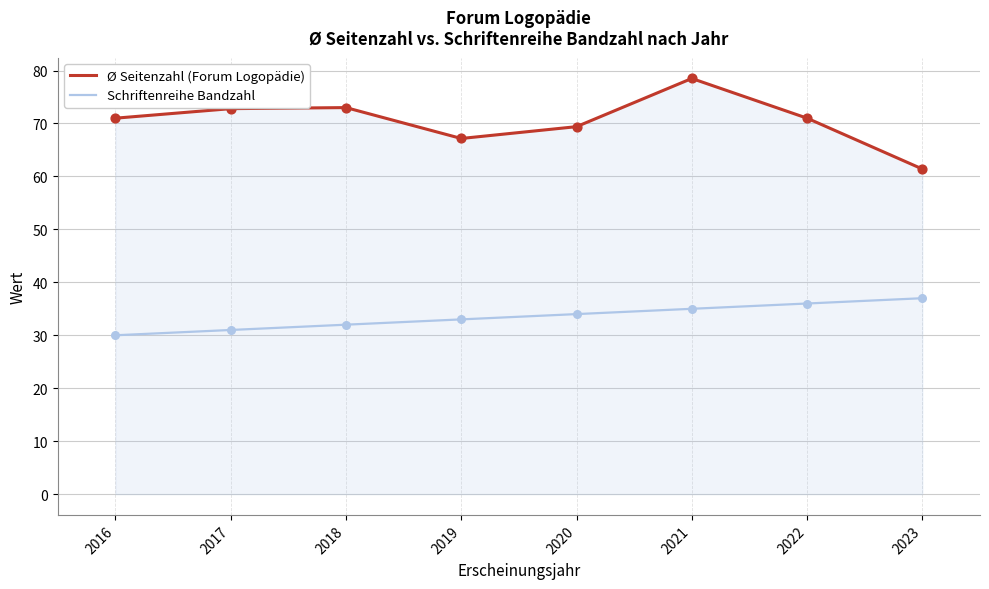

Which series has the largest range (max minus min)?

Ø Seitenzahl (Forum Logopädie)